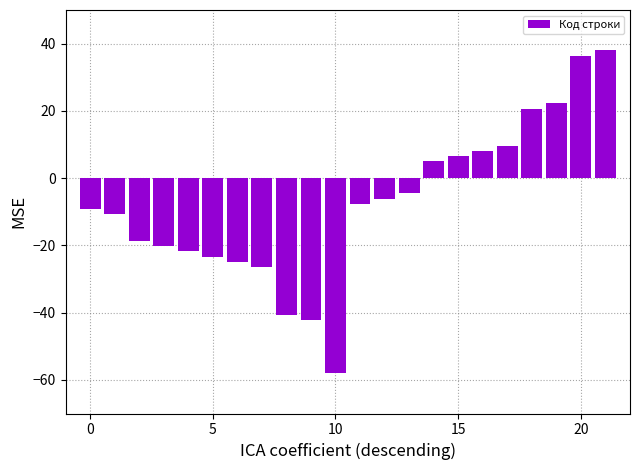

How many data points does each series have?

22